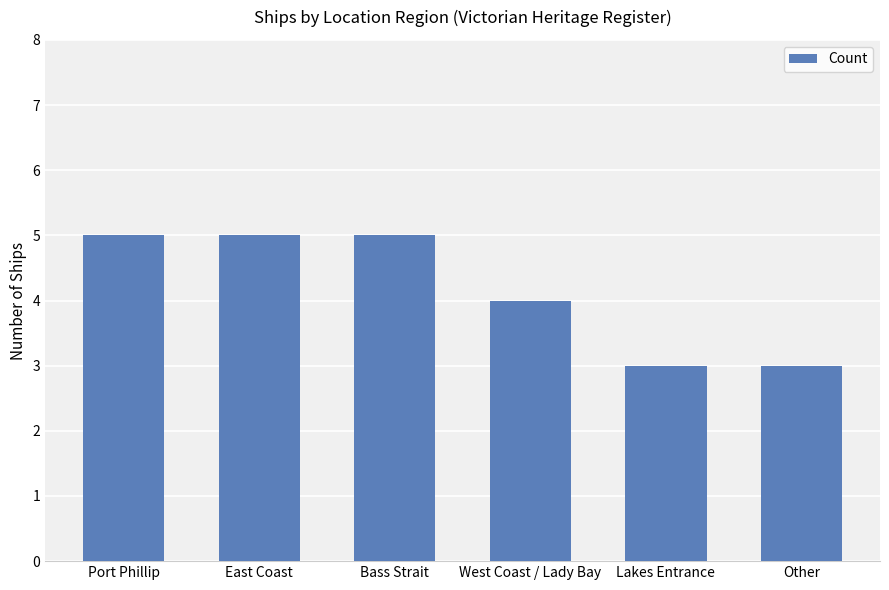

What is the greatest value displayed?

5